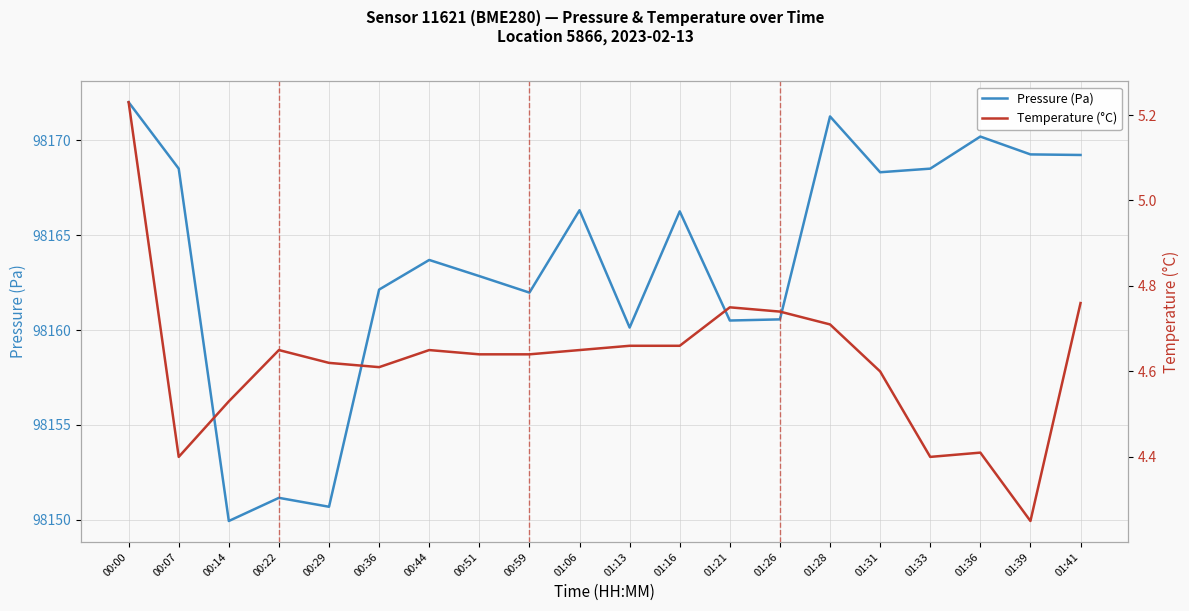

What is the smallest value displayed?

4.2